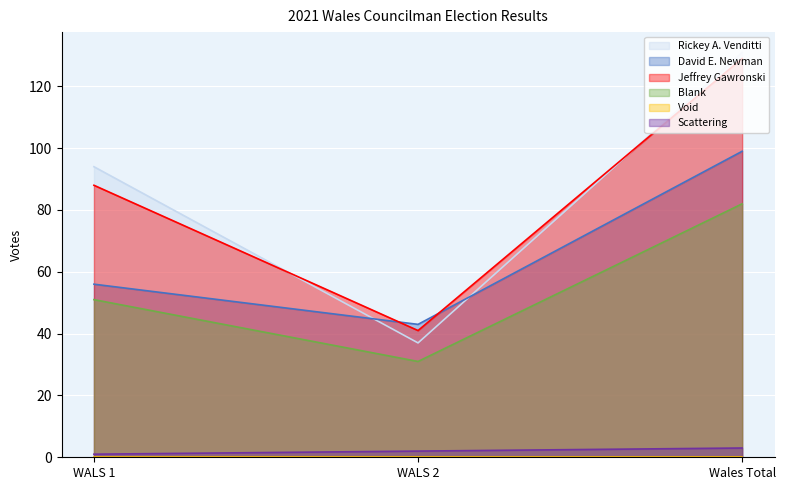

Reading right to left, extract all data points from this chart.

Rickey A. Venditti: 131	37	94
David E. Newman: 99	43	56
Jeffrey Gawronski: 129	41	88
Blank: 82	31	51
Scattering: 3	2	1